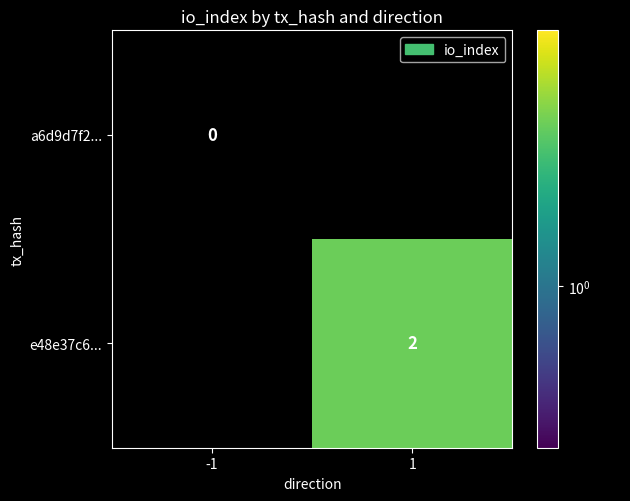

Which label corresponds to the smallest value in the chart?

-1